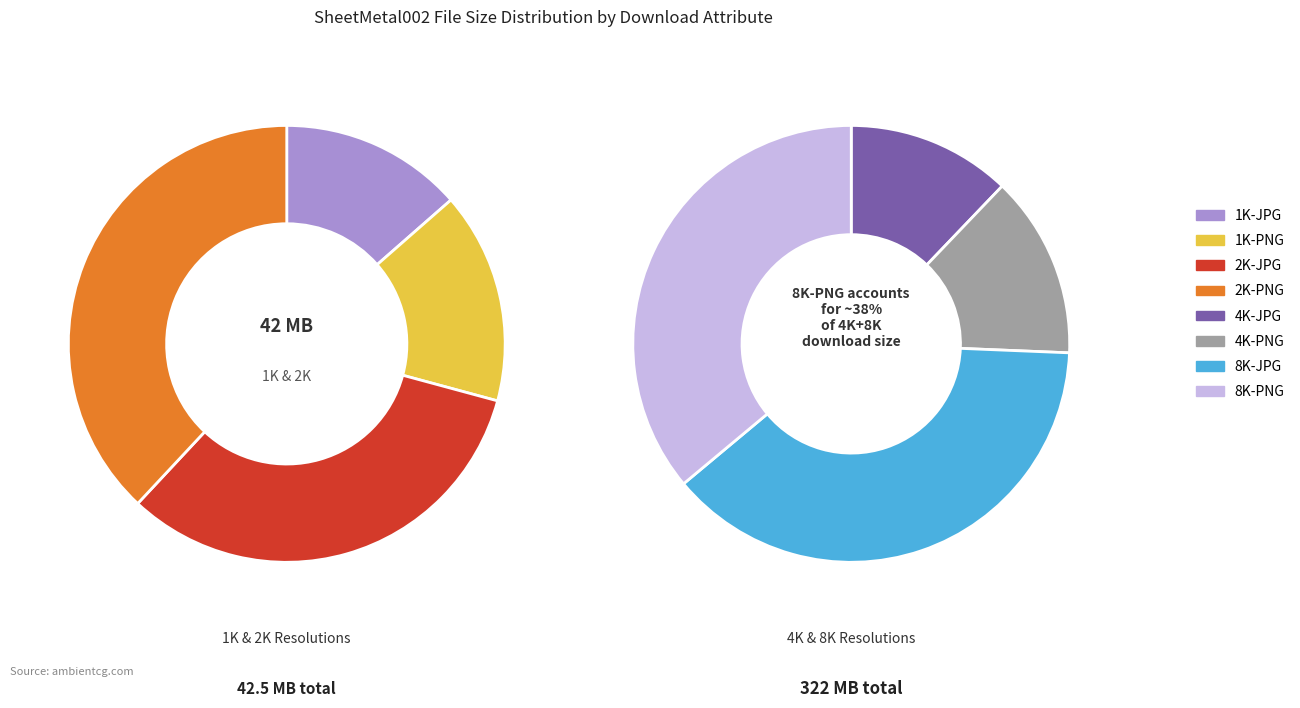

How many segments does this pie chart have?

8